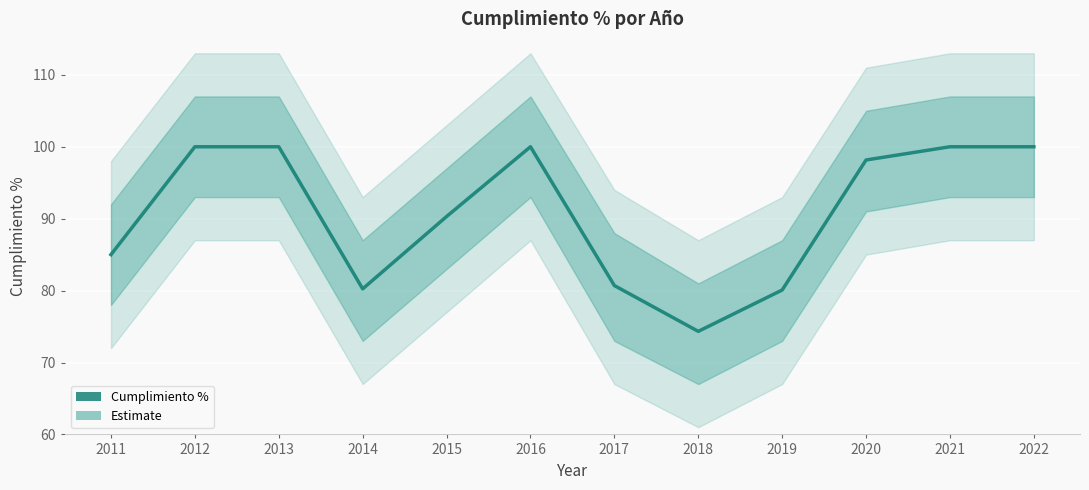

Approximately how many times larger is the value at 2022 compared to 2021?

1.0